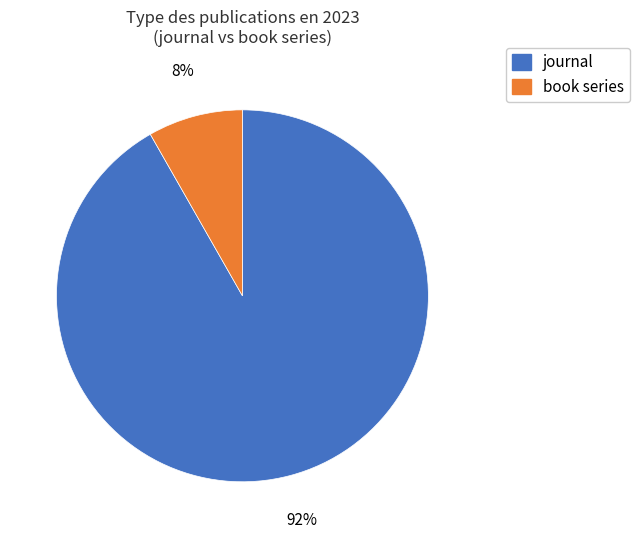

To the nearest percent, what portion does book series represent?

8%